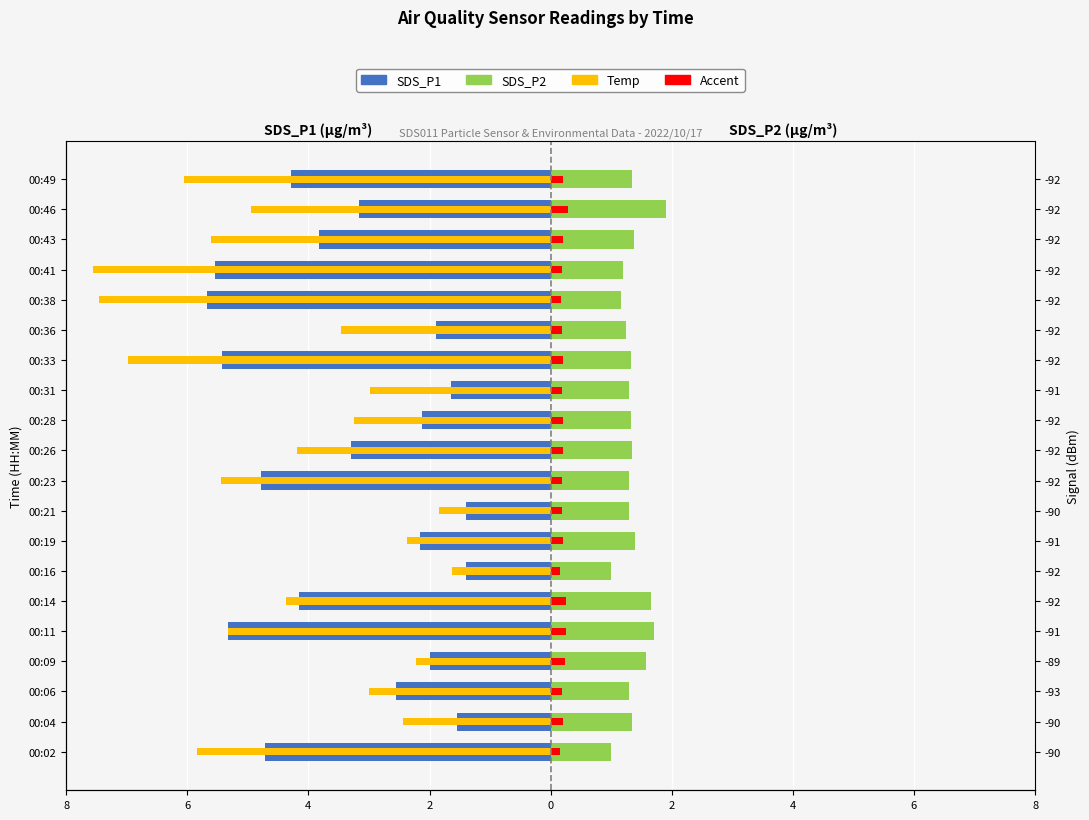

What is the average value of the SDS_P1 series?

-3.3